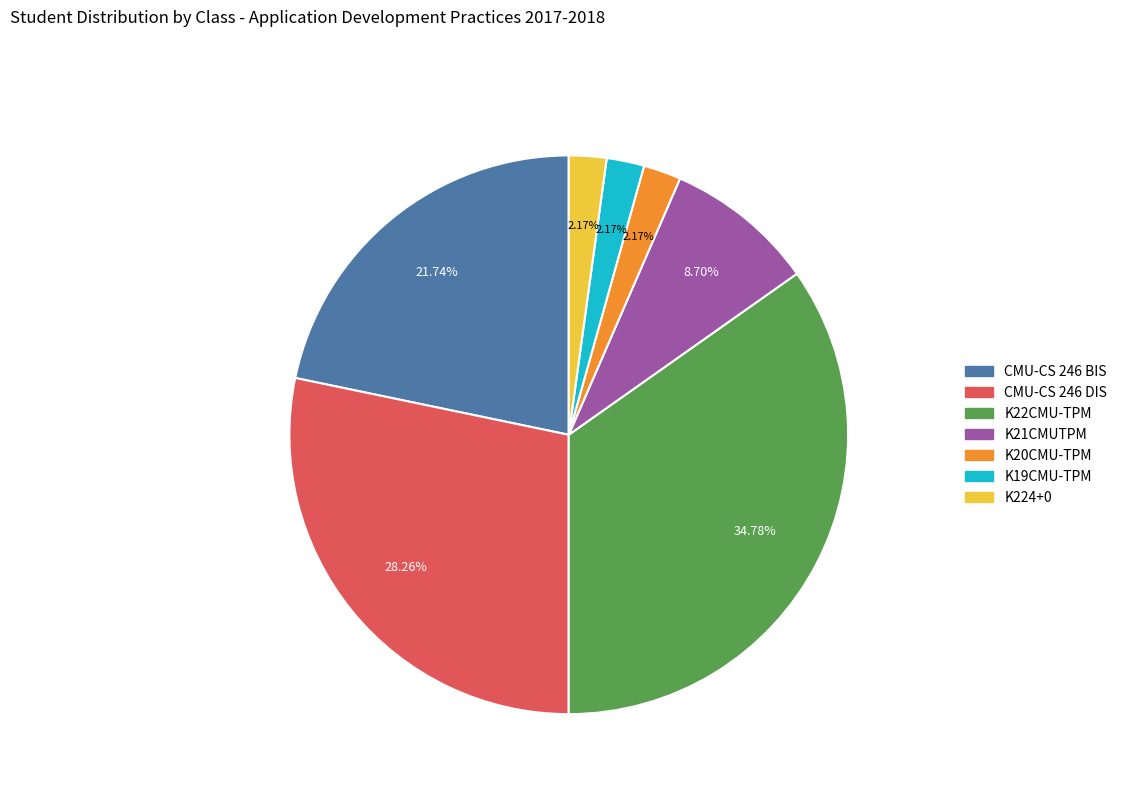

What percentage is the K22CMU-TPM slice, to the nearest percent?

35%